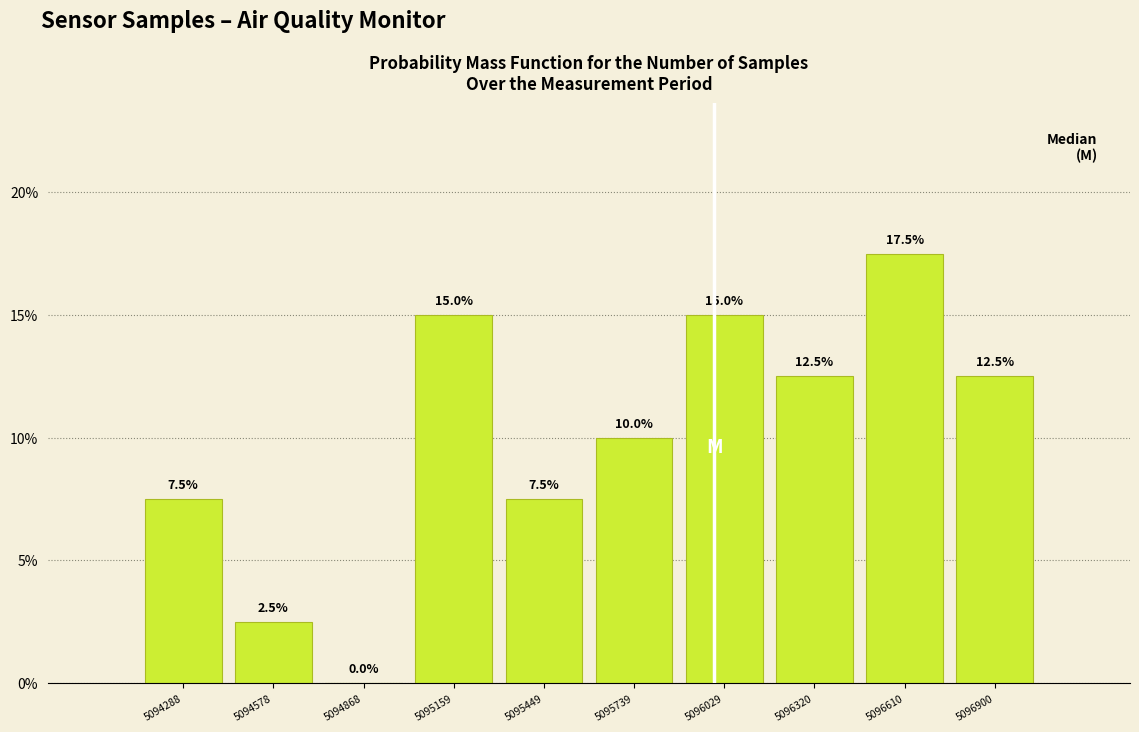

What is the height of the bar covering 5095900 to 5096200 on the x-axis? The bar edges are not printed on the chart, so give them approximately, as read against the axis.

15.0